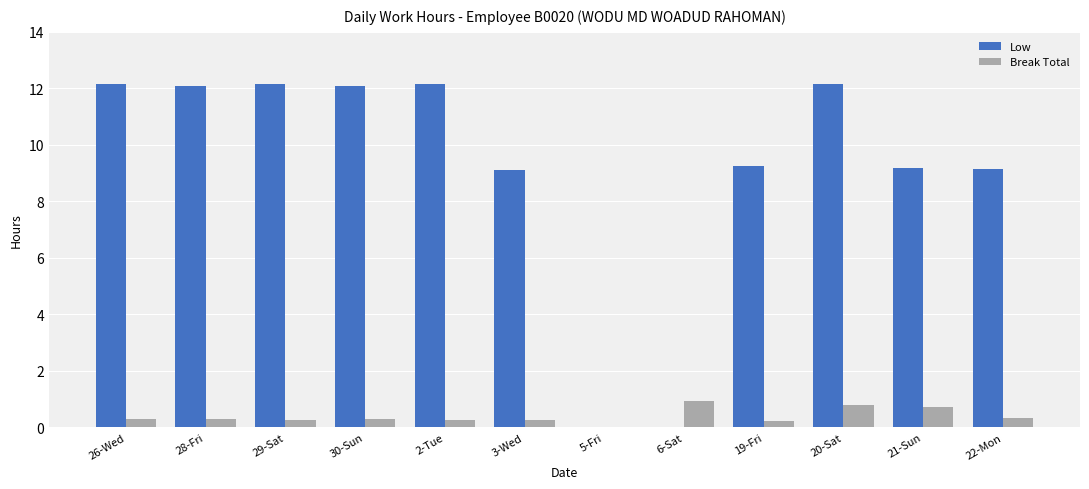

What is the maximum value for Low?

12.2